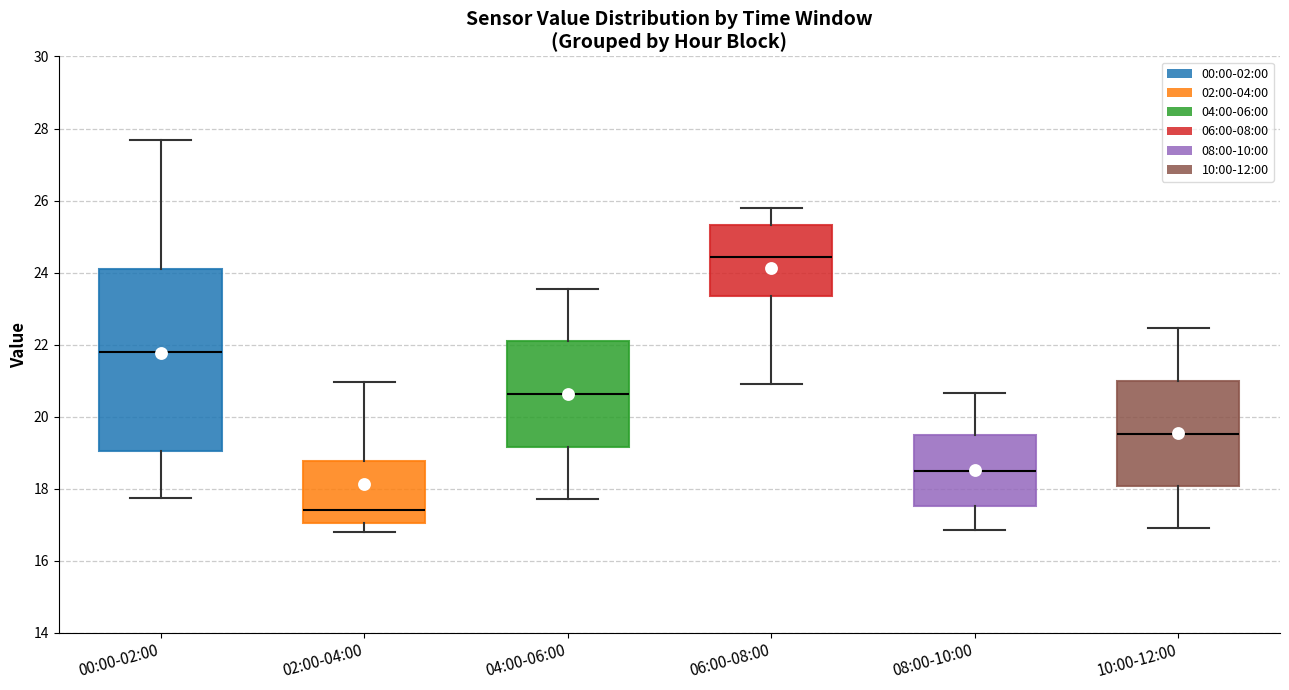

Reading left to right, transcribe this box plot: for each box, give where its median line is, the range the box spans, and where its two whiskers end, as read against the y-axis. The values are not printed on the chart, so give them approximately, as read against the axis.

00:00-02:00: median 21.8, box 19.0 to 24.0, whiskers 17.8 to 27.6
02:00-04:00: median 17.4, box 17.0 to 18.8, whiskers 16.8 to 21.0
04:00-06:00: median 20.6, box 19.2 to 22.0, whiskers 17.8 to 23.6
06:00-08:00: median 24.4, box 23.4 to 25.4, whiskers 21.0 to 25.8
08:00-10:00: median 18.6, box 17.6 to 19.4, whiskers 16.8 to 20.6
10:00-12:00: median 19.6, box 18.0 to 21.0, whiskers 17.0 to 22.4